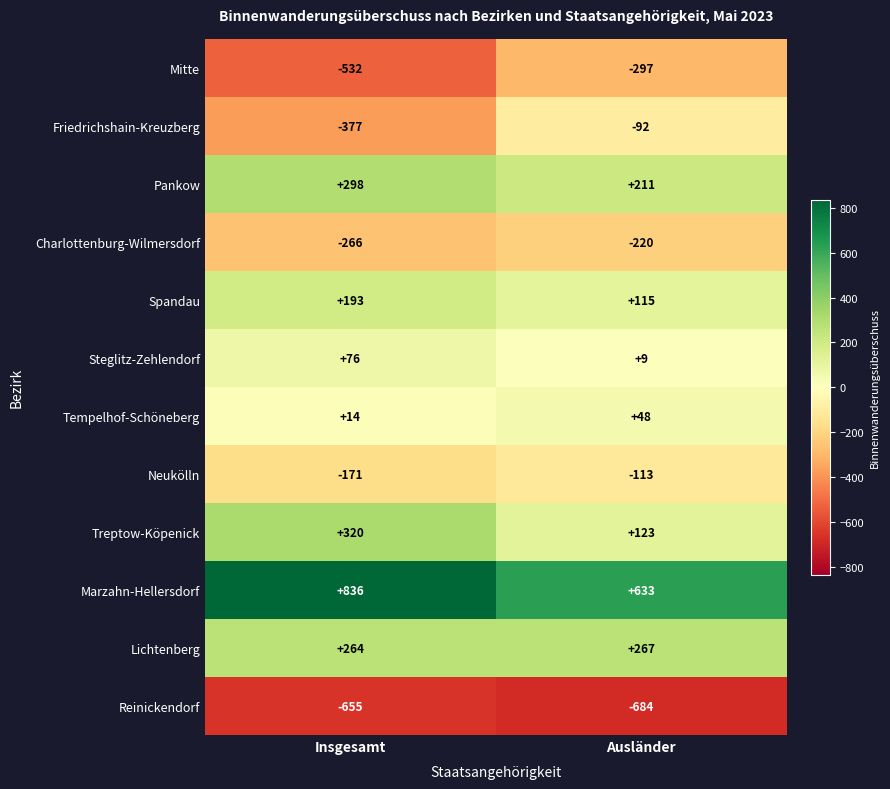

At which label is Tempelhof-Schöneberg closest to 31?

Insgesamt